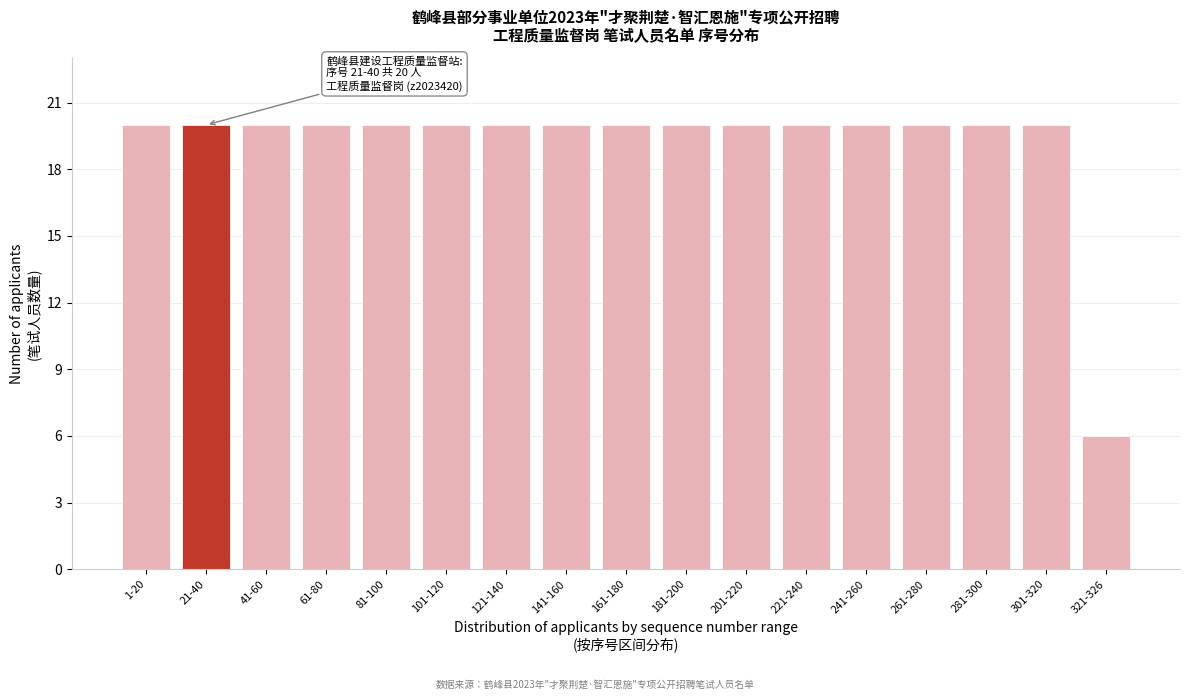

Reading left to right, what are all the values shown in this chart?

1-20=20	21-40=20	41-60=20	61-80=20	81-100=20	101-120=20	121-140=20	141-160=20	161-180=20	181-200=20	201-220=20	221-240=20	241-260=20	261-280=20	281-300=20	301-320=20	321-326=6